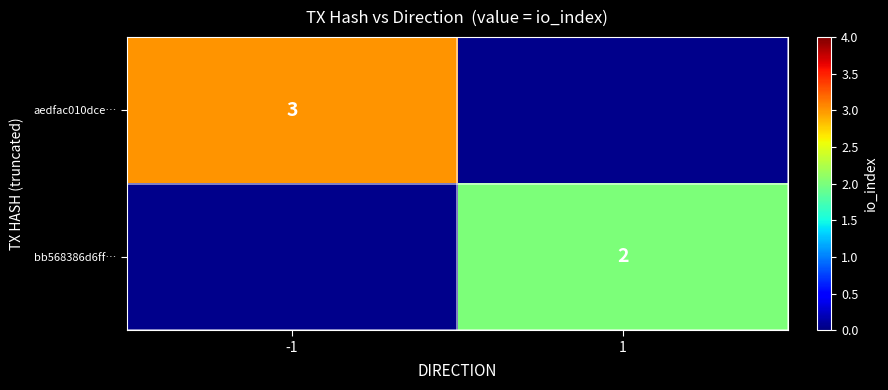

The bb568386d6ff… series shows 1 at 1. True or false?

False